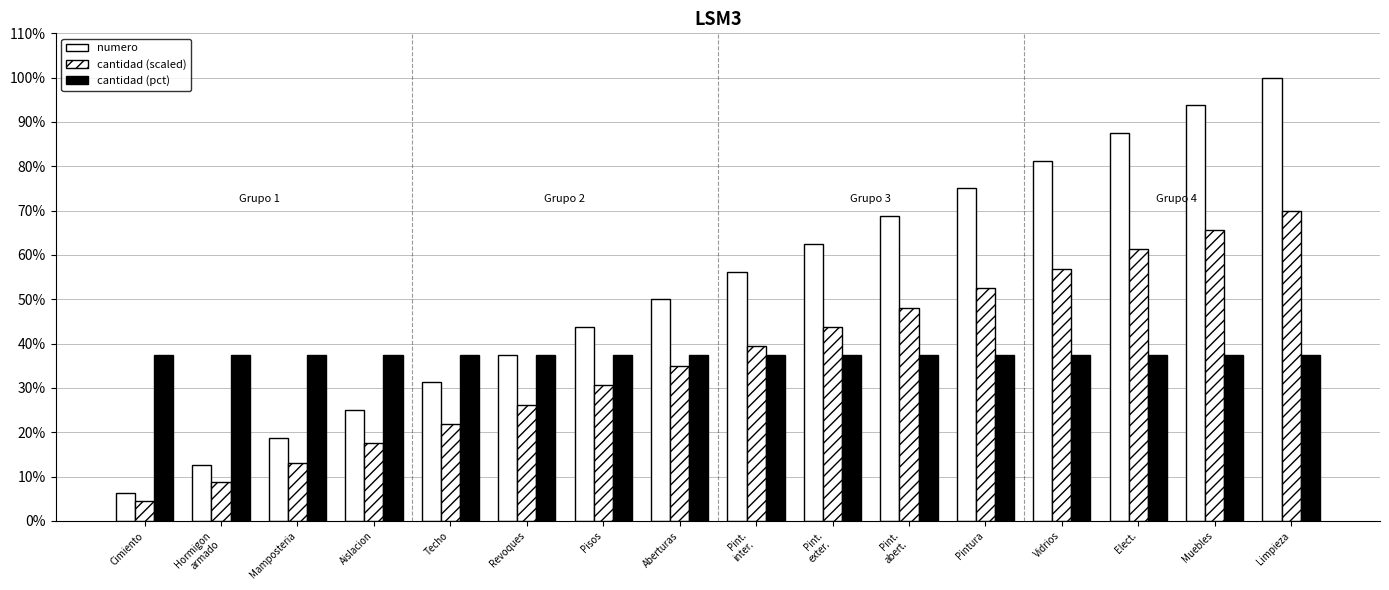

Between Techo and Elect., which series saw the biggest shift?

numero